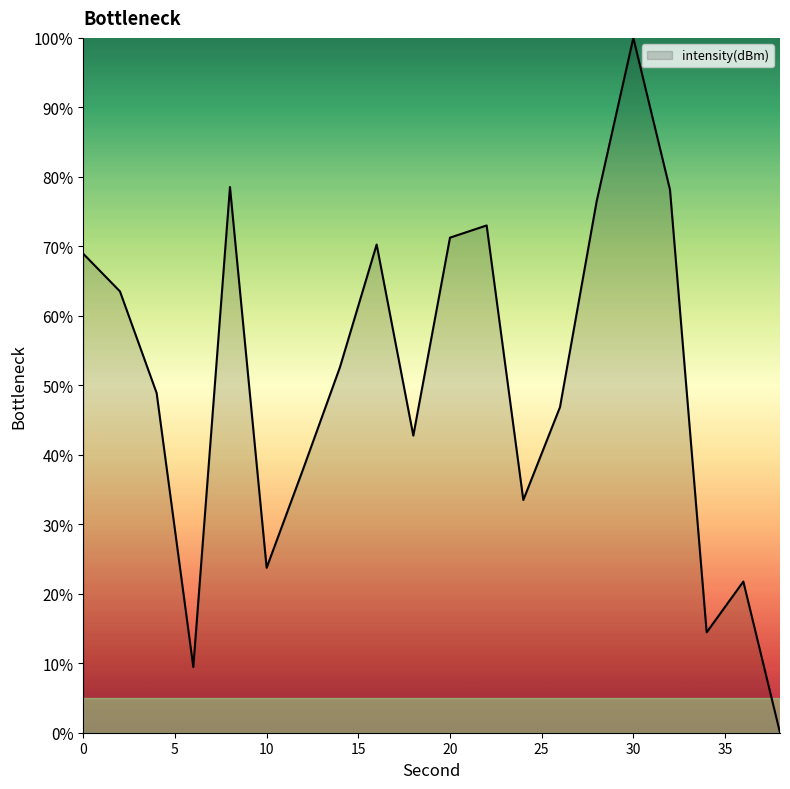

What is the greatest value displayed?

100.0